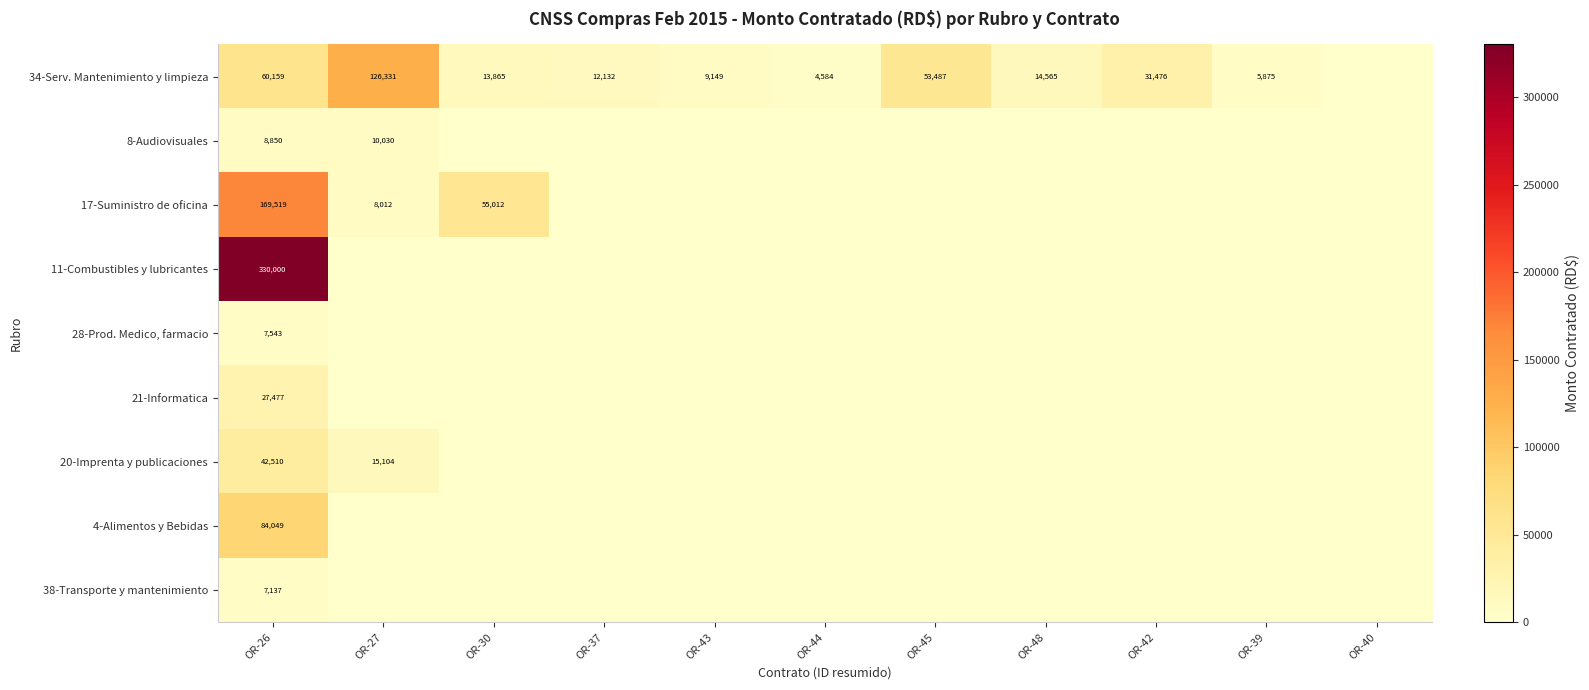

What is the sum of the 34-Serv. Mantenimiento y limpieza values at OR-30 and OR-44?

18449.3